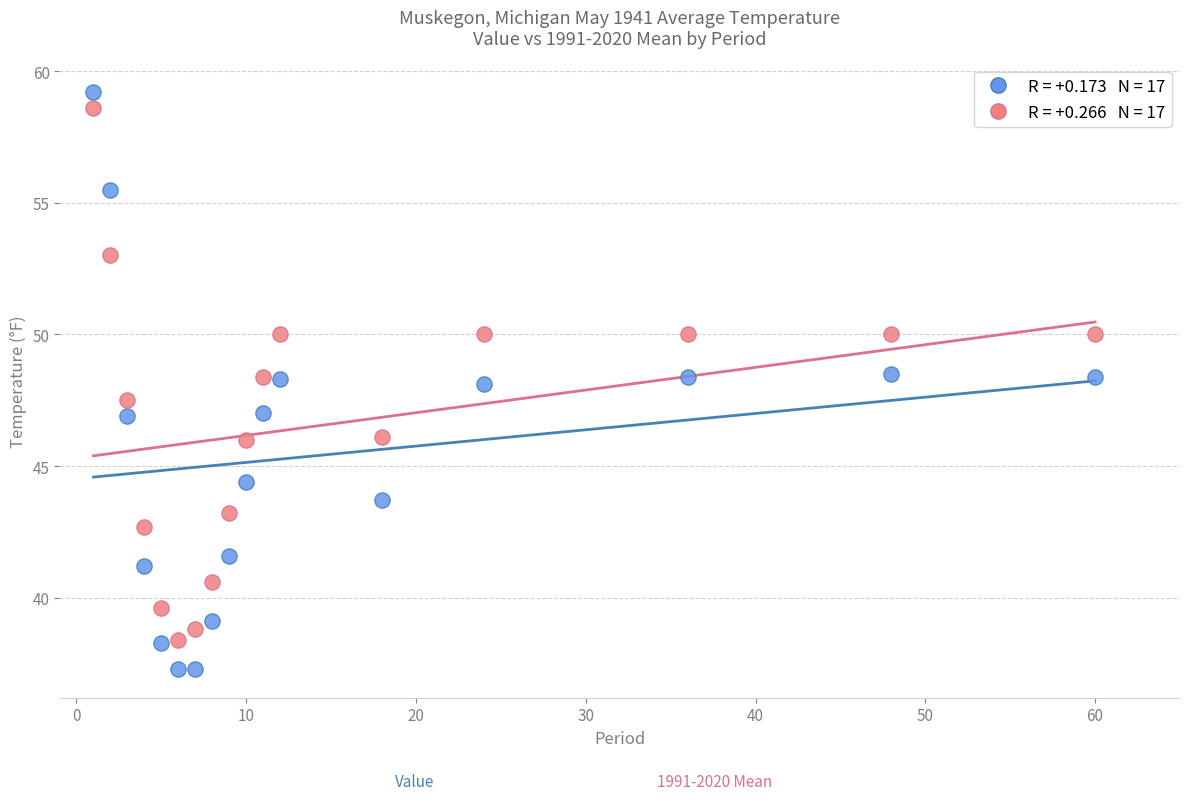

Across all data points, what is the range of Y values (max minus min)?

21.9